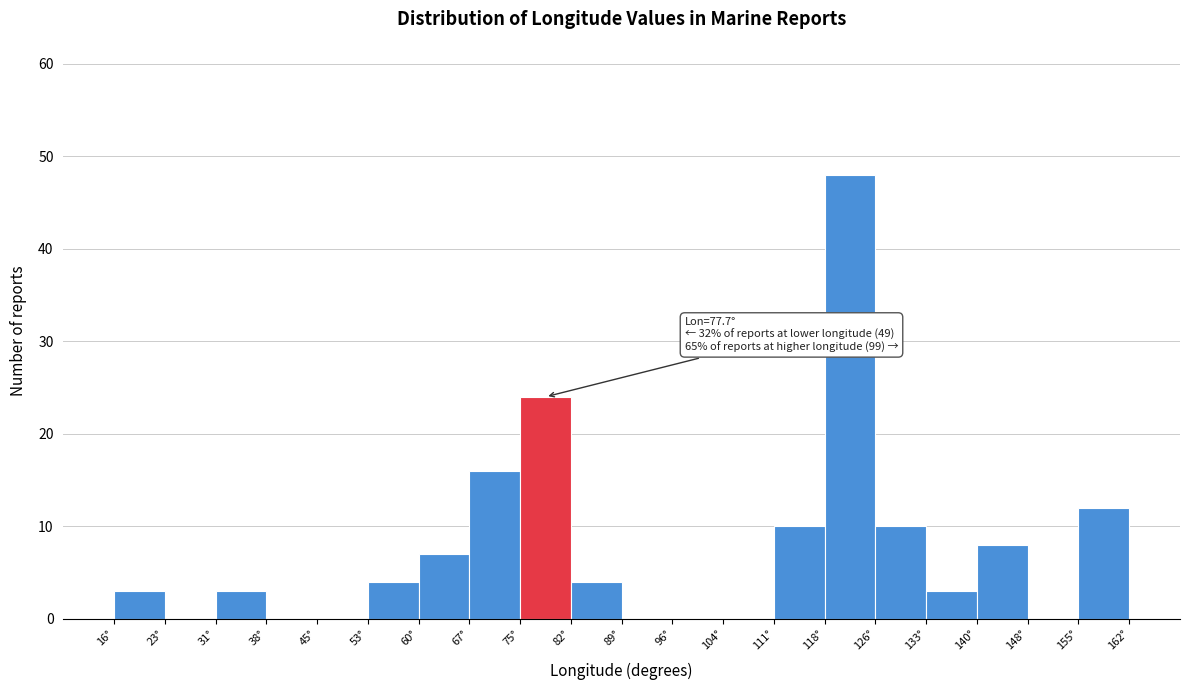

Which range on the x-axis has the tallest bar?

118 to 126